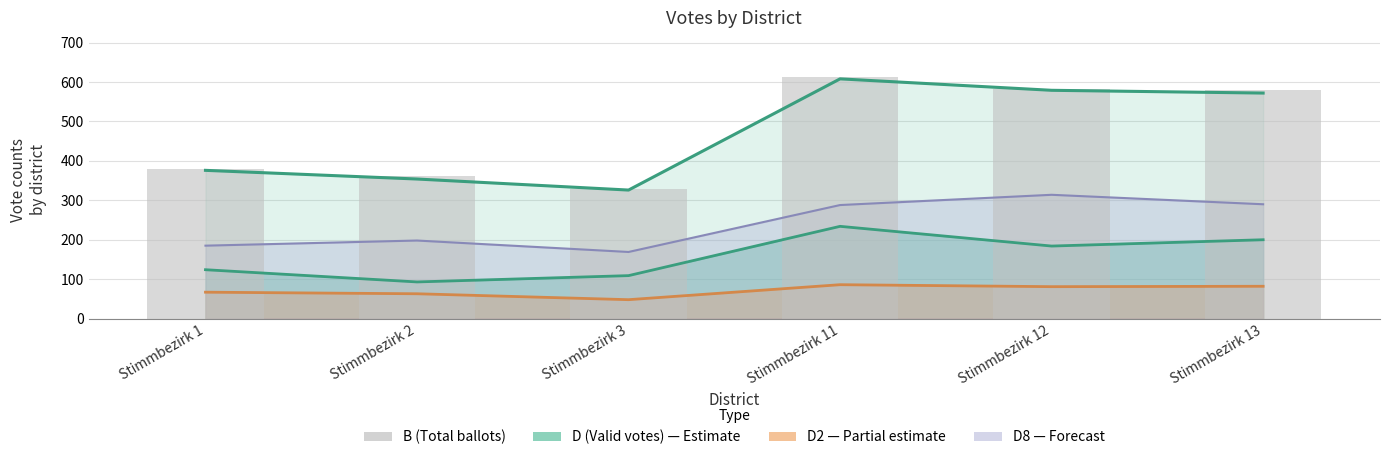

Which series has the largest range (max minus min)?

B